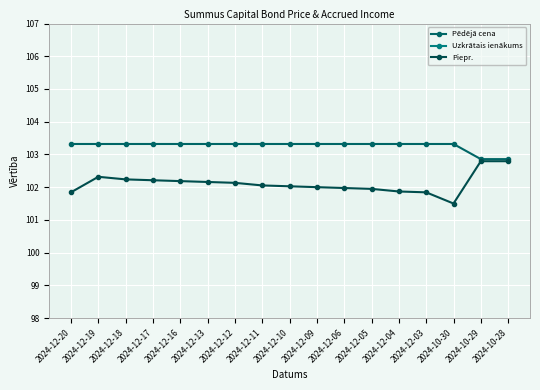

What position from the left is 2024-12-12?

7